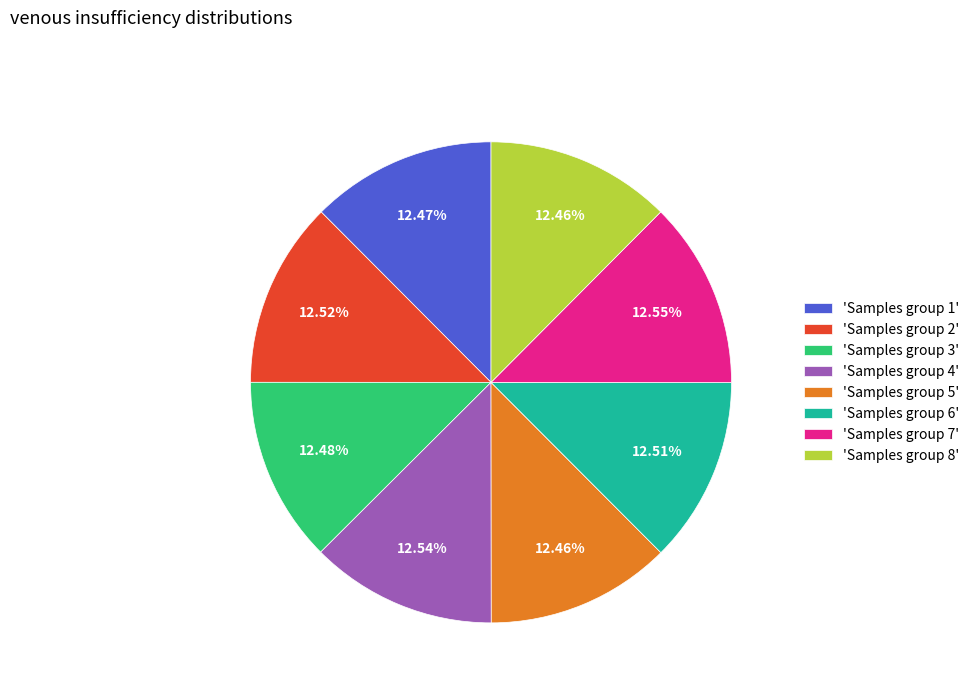

Combined, do 'Samples group 6' and 'Samples group 3' account for over 50%?

No